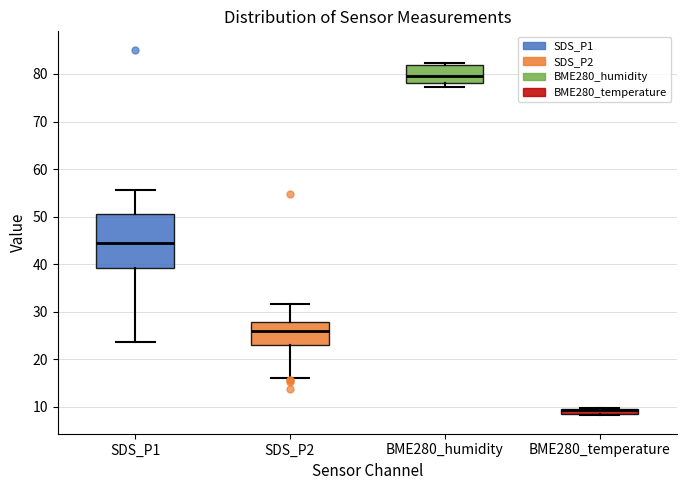

Which box is the tallest, from its lower edge to its upper edge?

SDS_P1